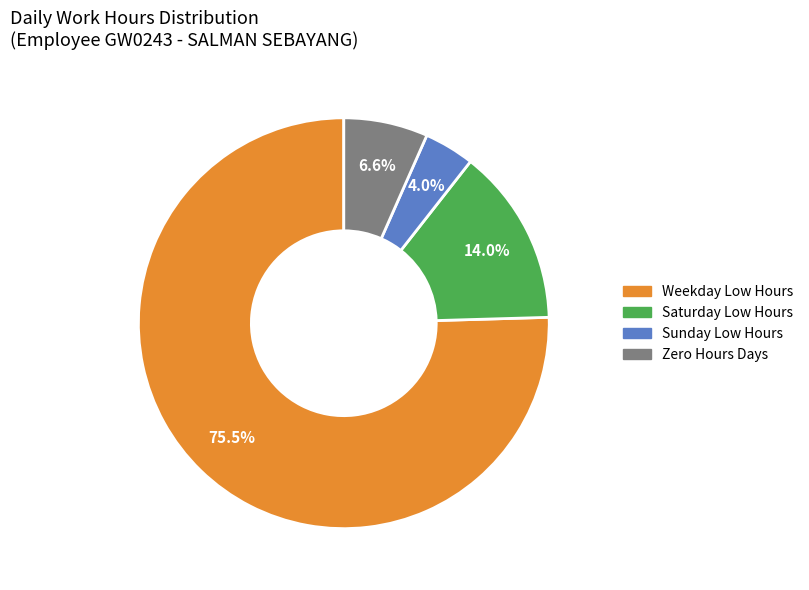

Rank the categories by value from highest to lowest.

Weekday Low Hours, Saturday Low Hours, Zero Hours Days, Sunday Low Hours